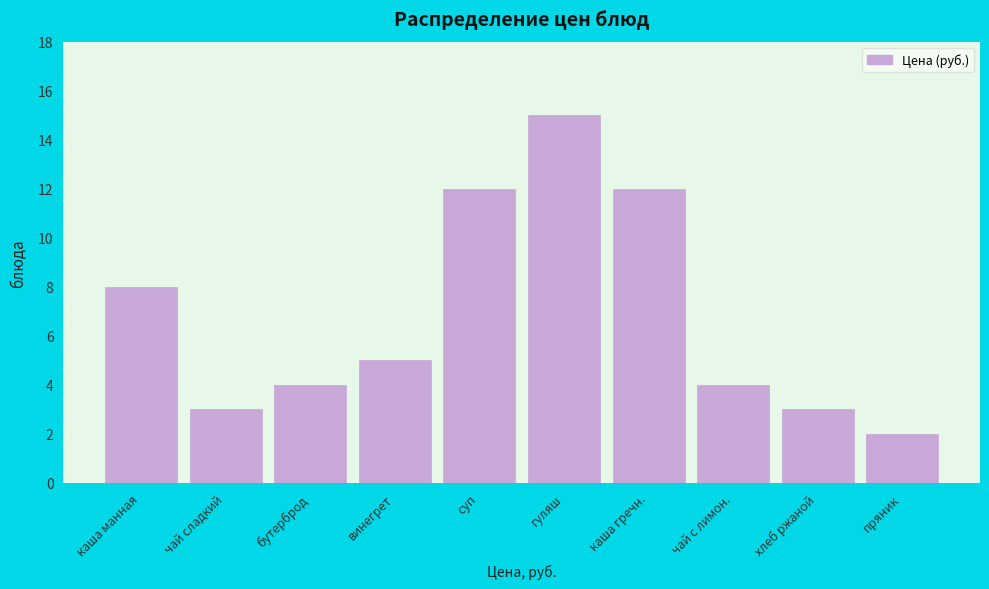

Reading right to left, transcribe all the data shown in this chart.

2	3	4	12	15	12	5	4	3	8